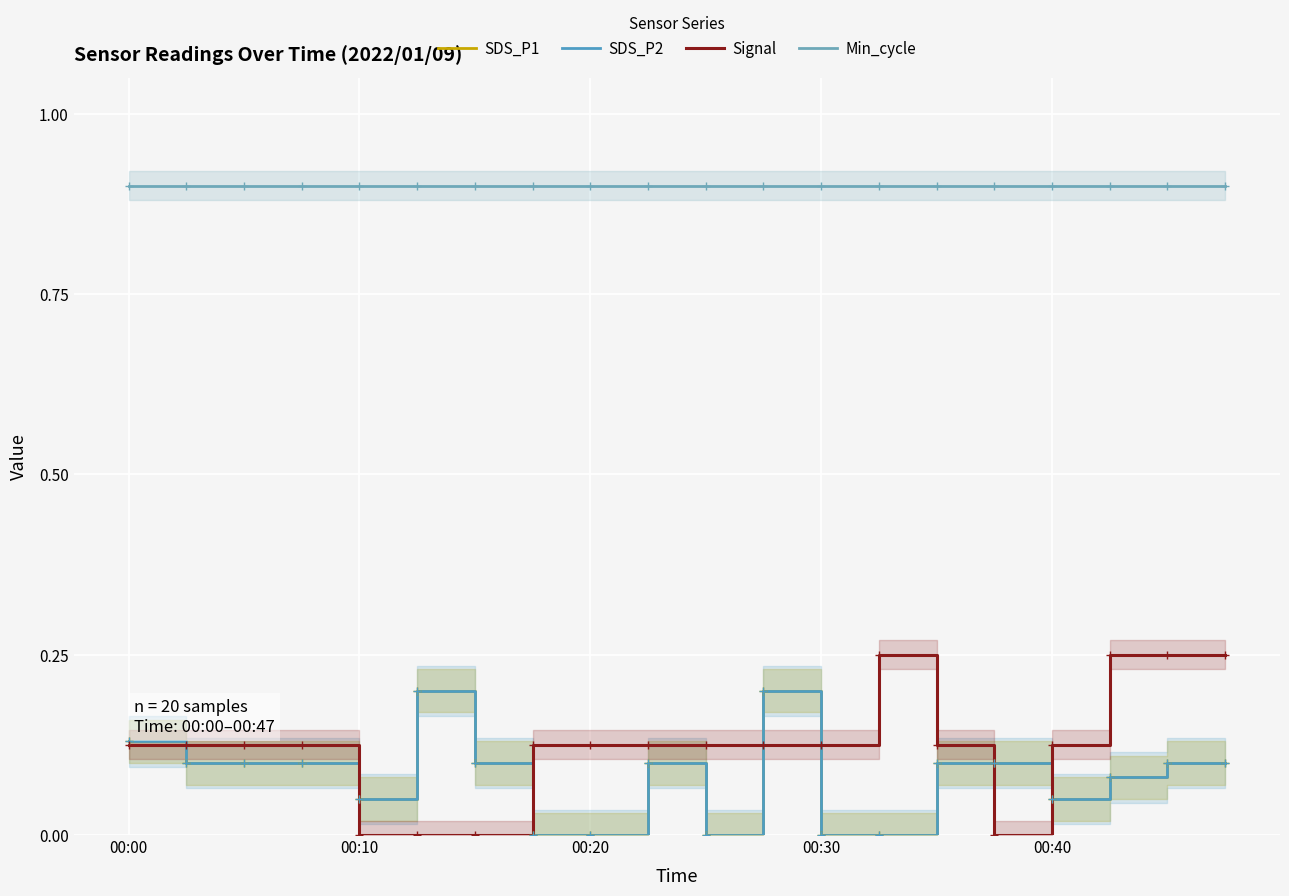

How many data points does each series have?

20